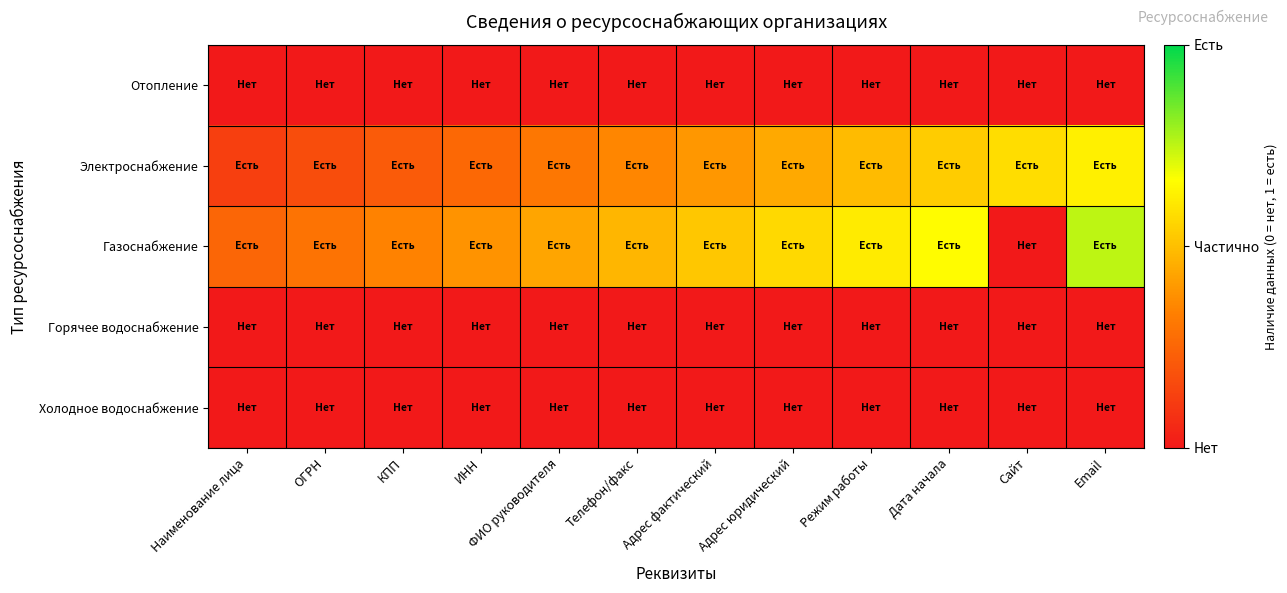

At which category does the chart reach its peak across all series?

Email